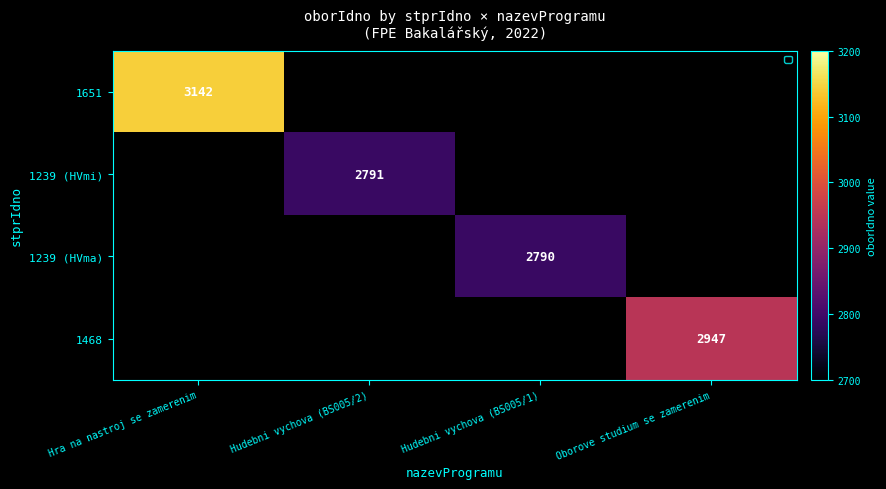

The 1468 series shows 2947 at Oborove studium se zamerenim. True or false?

True